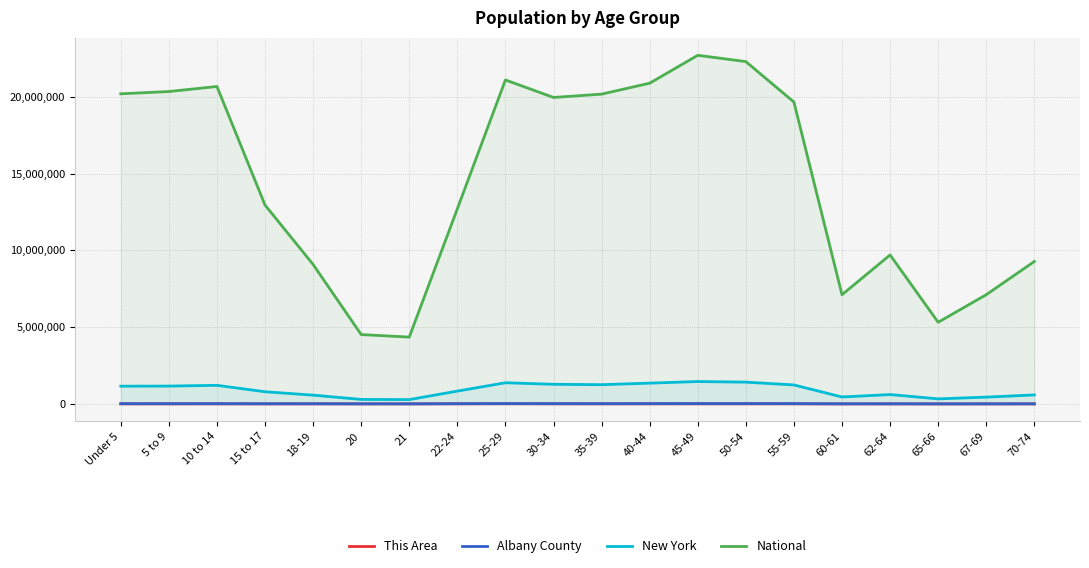

List the series in order of their peak value, lowest first.

This Area, Albany County, New York, National